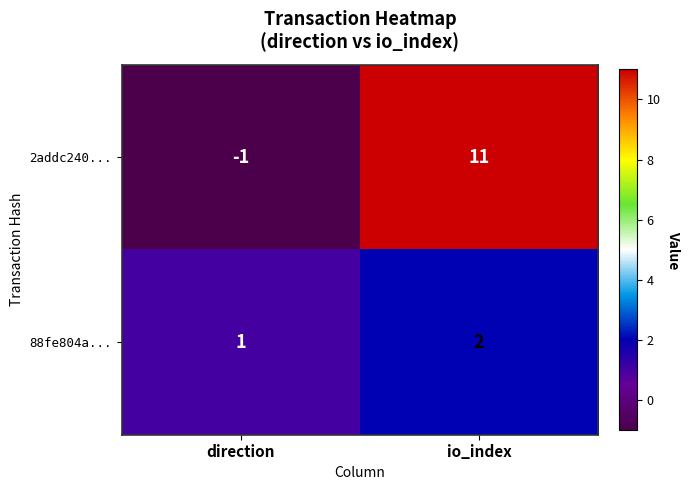

List the series in order of their peak value, lowest first.

88fe804a..., 2addc240...